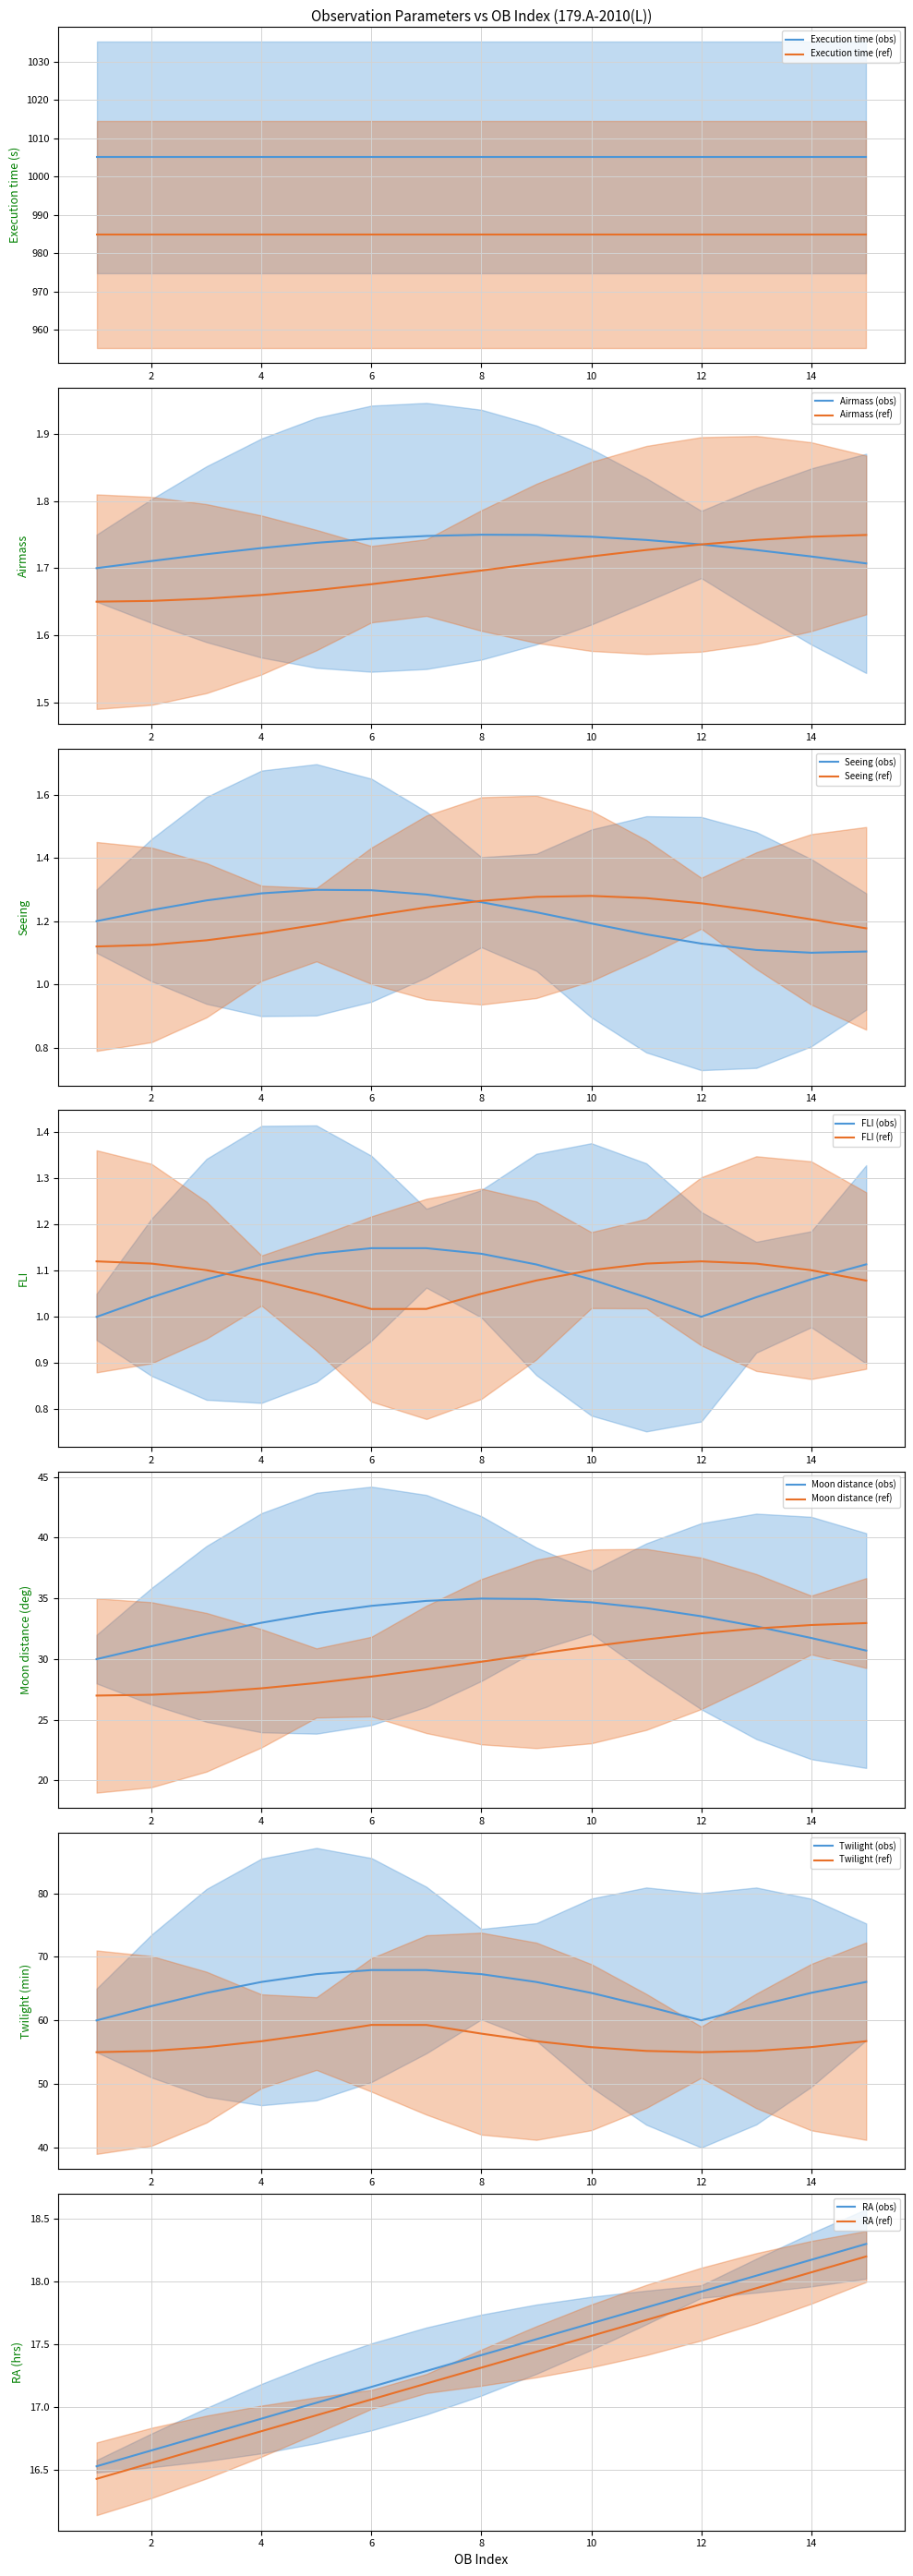

Which category has the highest value across all series?

1